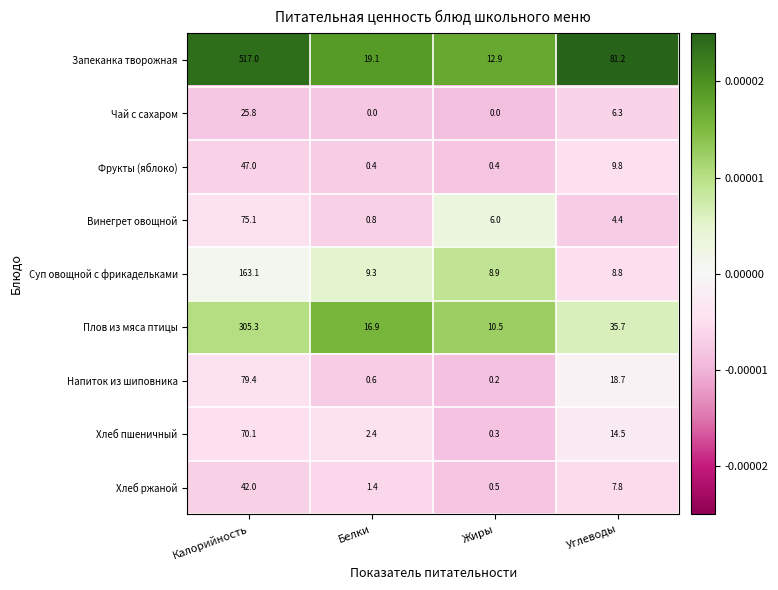

What is the spread (max minus min) of values at Калорийность?

491.2